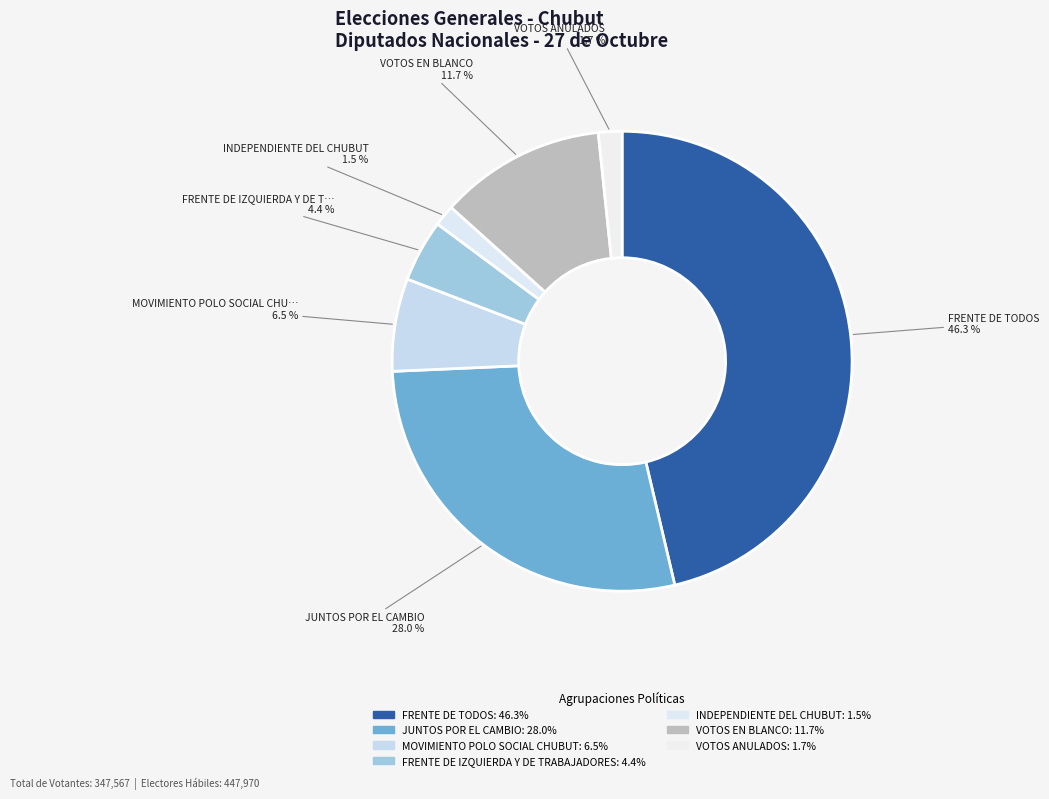

To the nearest percent, what percentage of the pie is VOTOS EN BLANCO?

12%